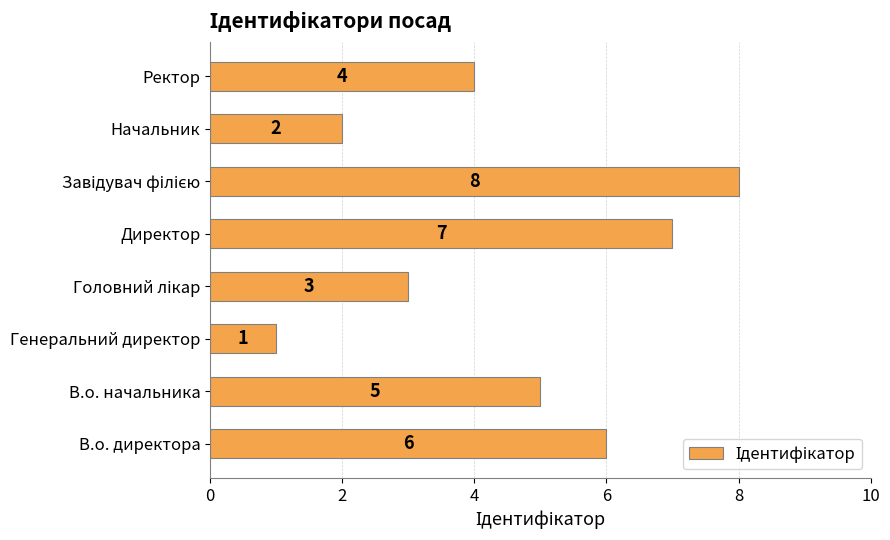

The chart shows a value of 6 at В.о. директора. True or false?

True